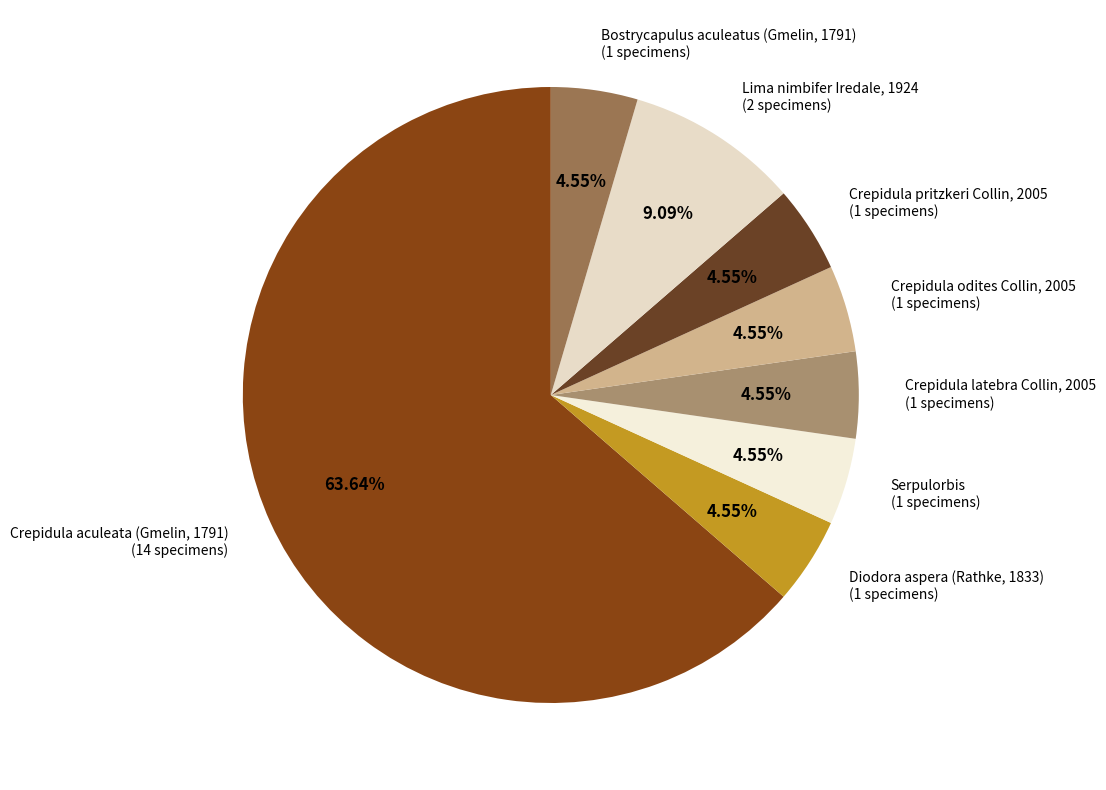

What is the largest slice in the pie chart?

Crepidula aculeata (Gmelin, 1791)